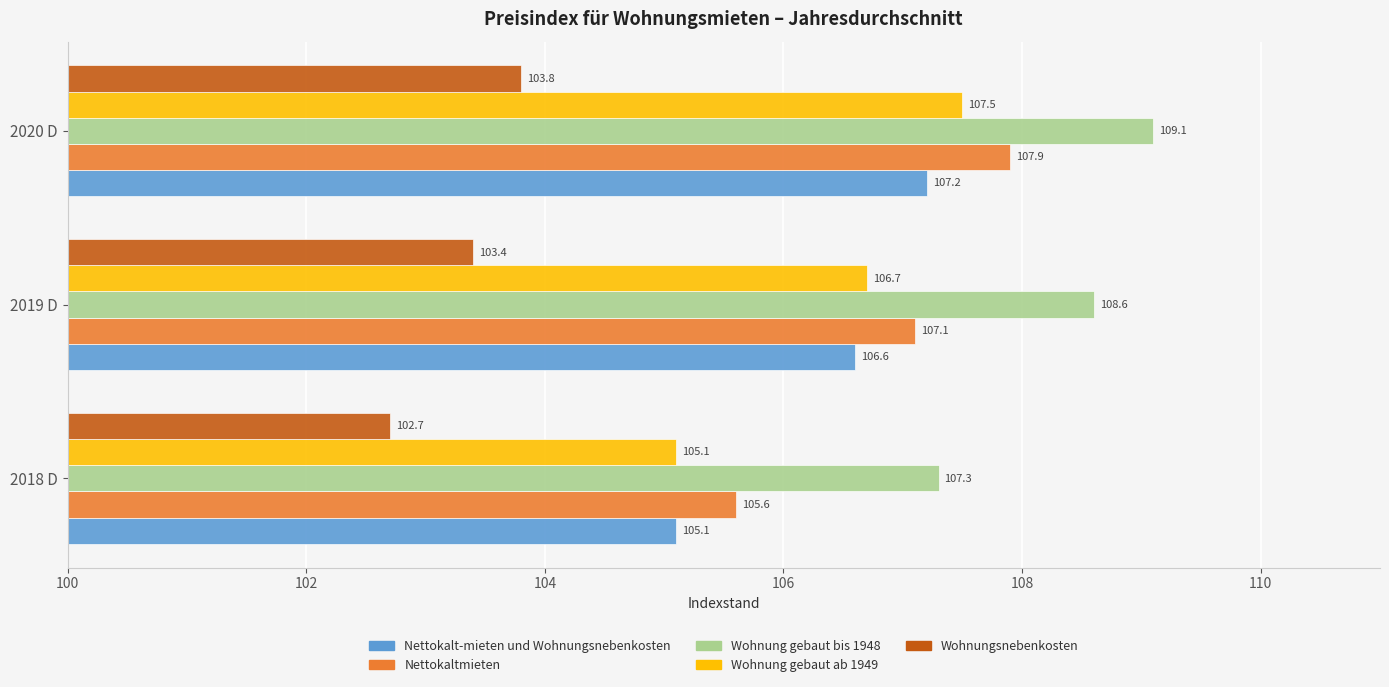

The value of Wohnungsnebenkosten at 2020 D is 139.2. True or false?

False